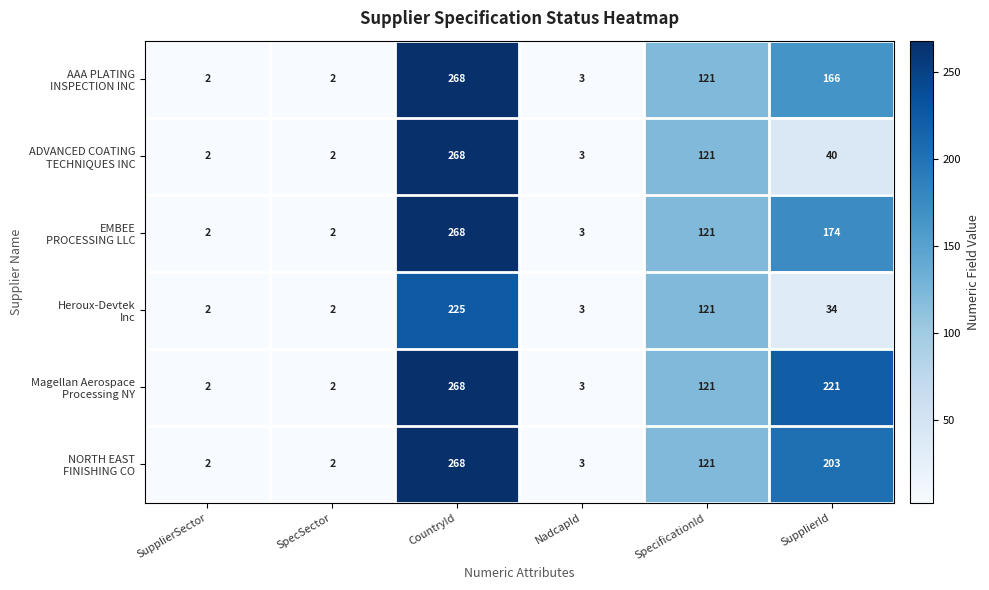

What is the total value across all series at SpecificationId?

726